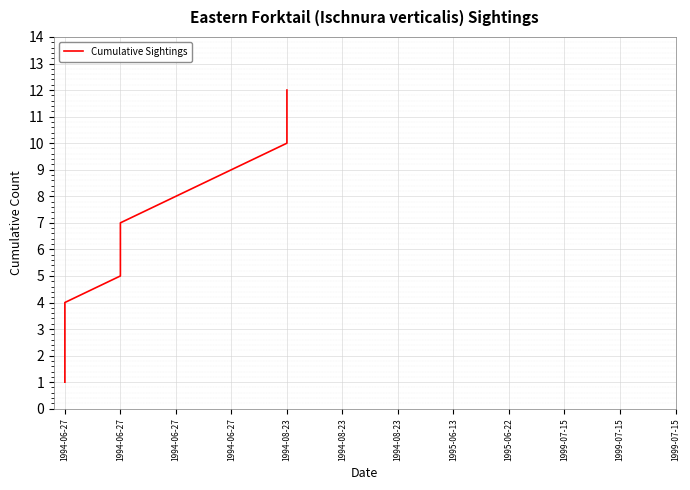

Rank the categories by value from lowest to highest.

1994-06-27, 1994-06-27, 1994-06-27, 1994-06-27, 1994-06-27, 1994-06-27, 1994-06-27, 1994-06-27, 1994-06-27, 1994-08-23, 1994-08-23, 1994-08-23